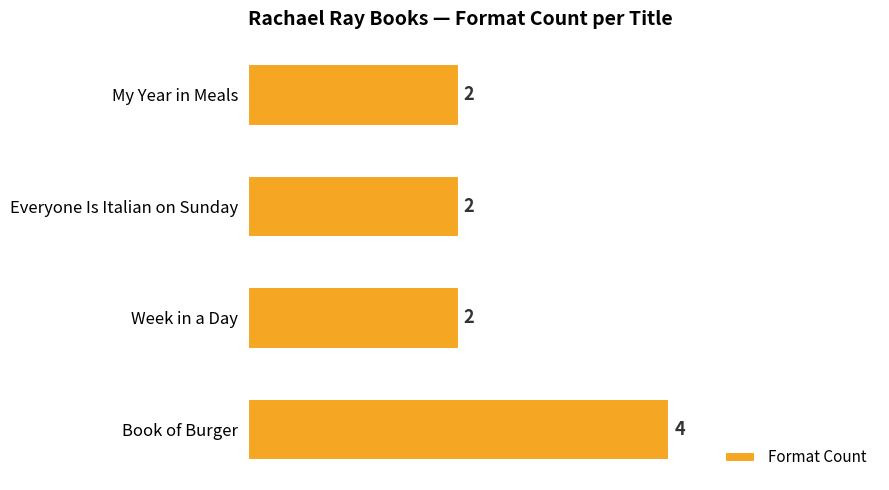

What is the minimum value shown in the chart?

2